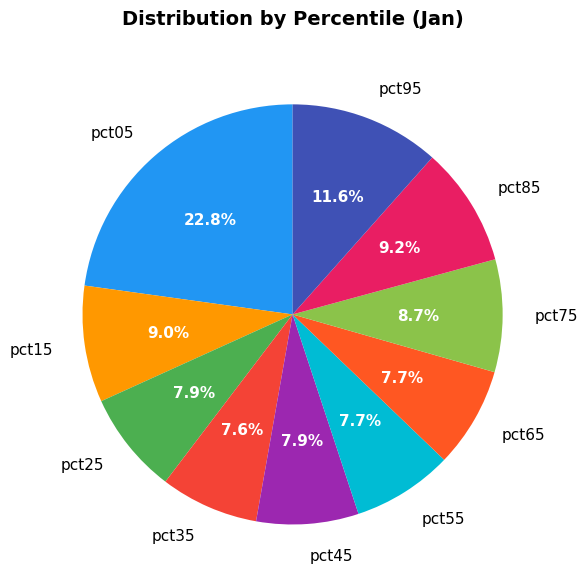

Is pct55 the majority of the pie?

No